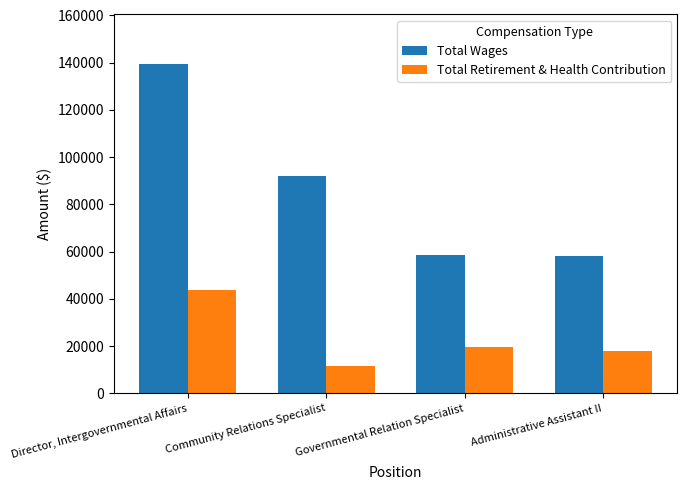

How many bars are there in total?

8